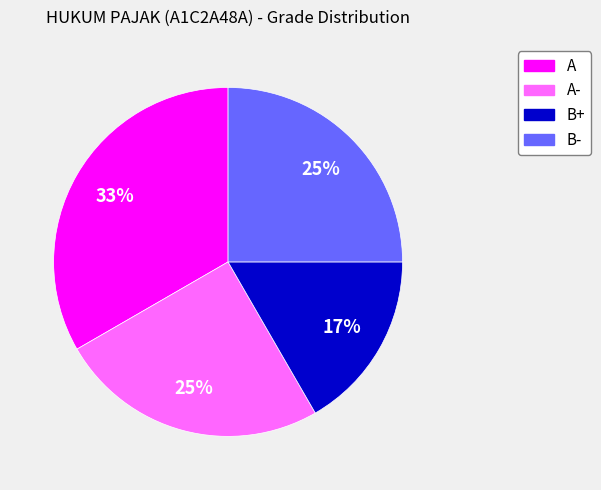

How many slices are in this pie chart?

4